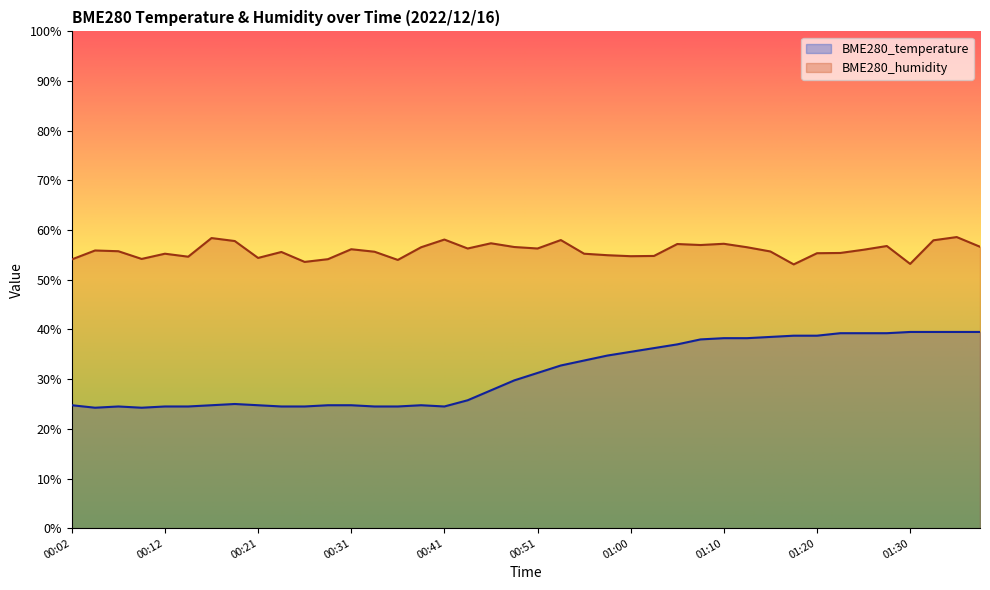

True or false: BME280_temperature and BME280_humidity intersect in this chart.

False